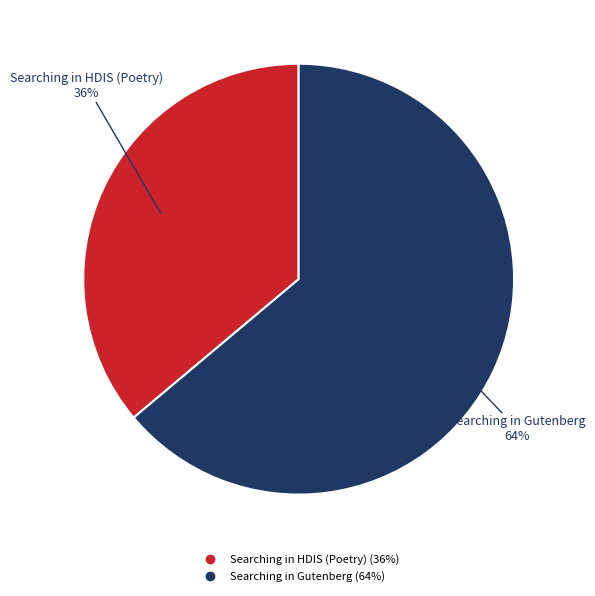

What is the ratio of the value at Searching in Gutenberg to the value at Searching in HDIS (Poetry)?

1.8